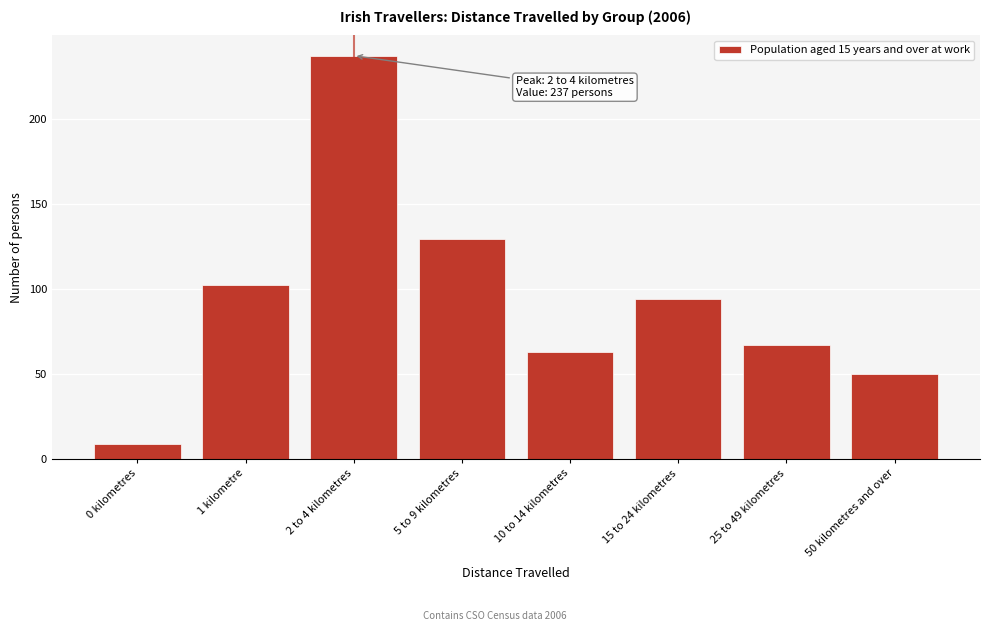

Reading left to right, what are all the values shown in this chart?

9	102	237	129	63	94	67	50